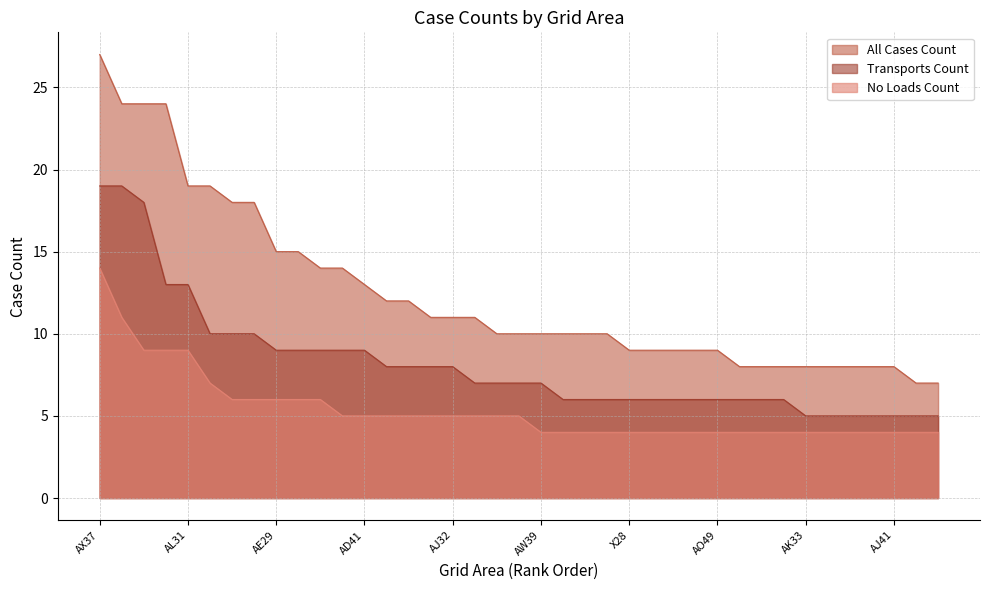

Between AH27 and V28, which series saw the biggest shift?

All Cases Count